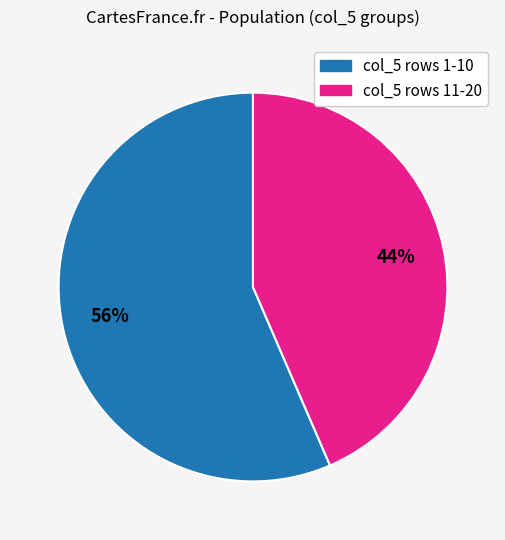

To the nearest percent, what is the average slice percentage?

50%